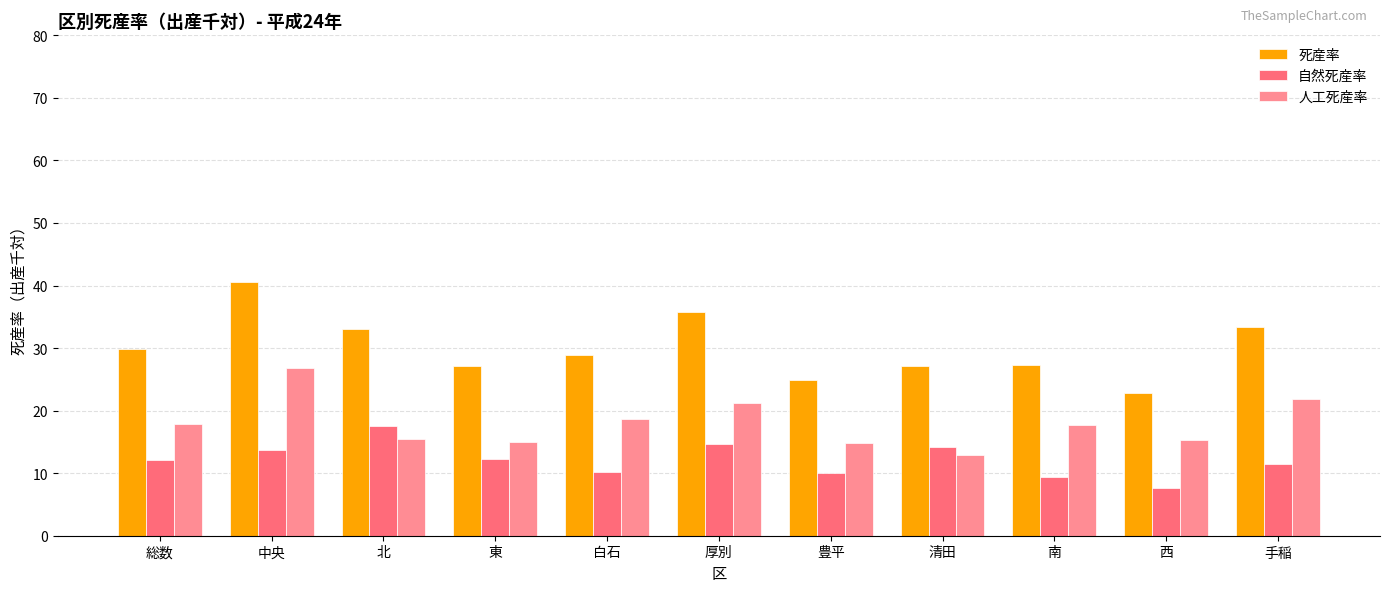

What is the spread (max minus min) of values at 南?

17.8